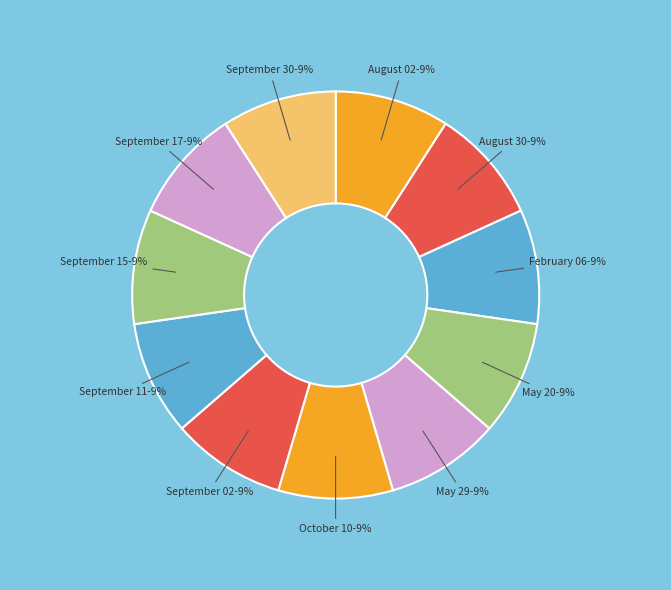

To the nearest percent, what portion does August 30 represent?

9%